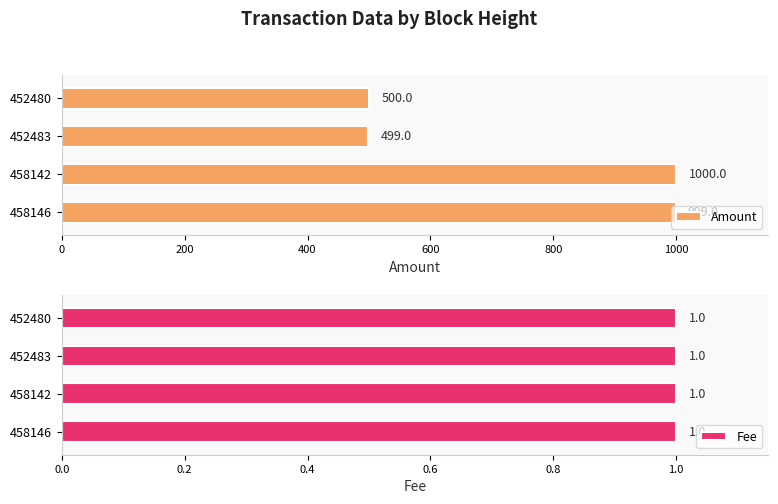

What is the sum of all Amount values?

2998